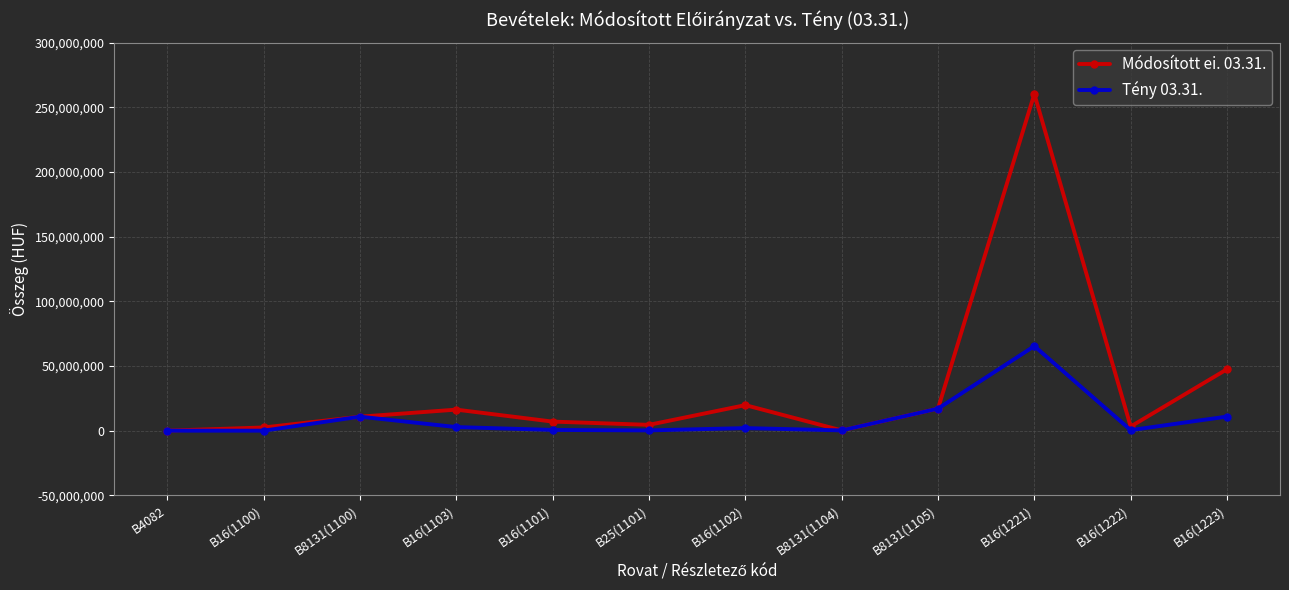

What is the value of the Tény 03.31. point at the 1st from the left?

477